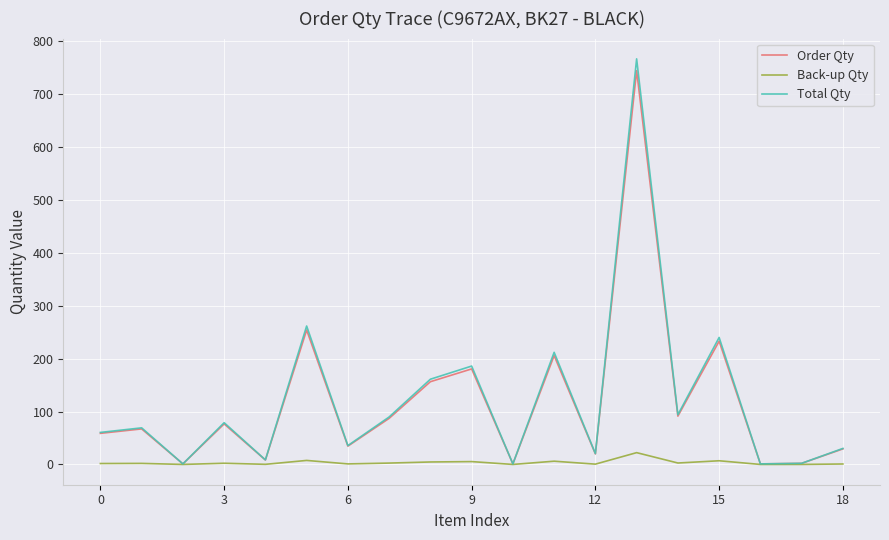

What is the greatest value displayed?

766.8